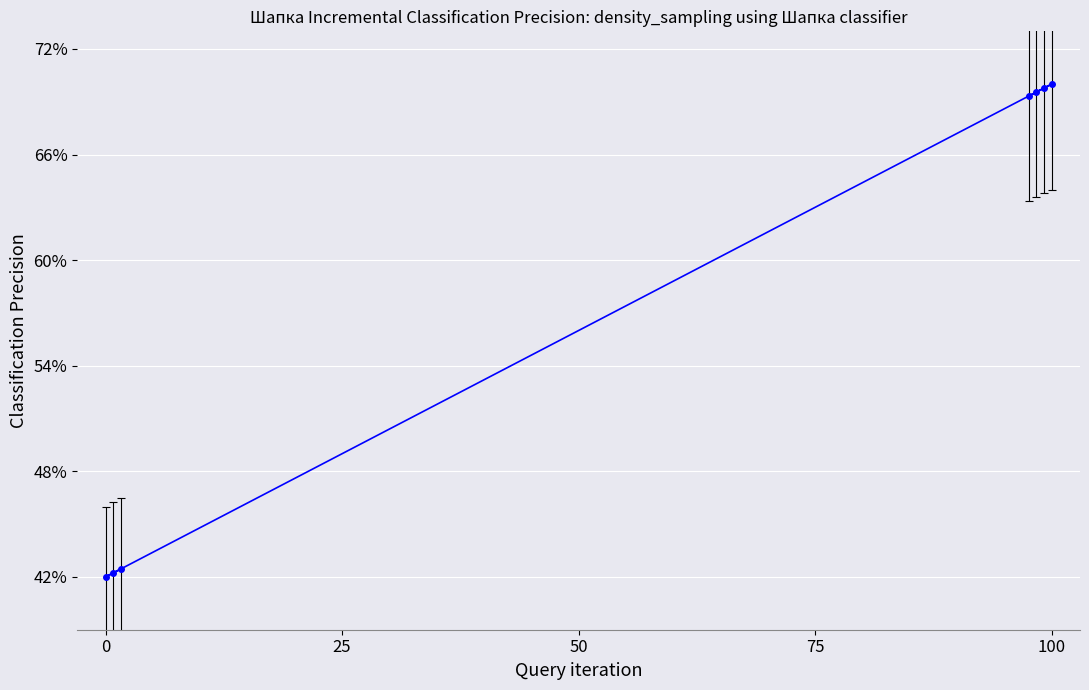

What position from the left is 100?

4